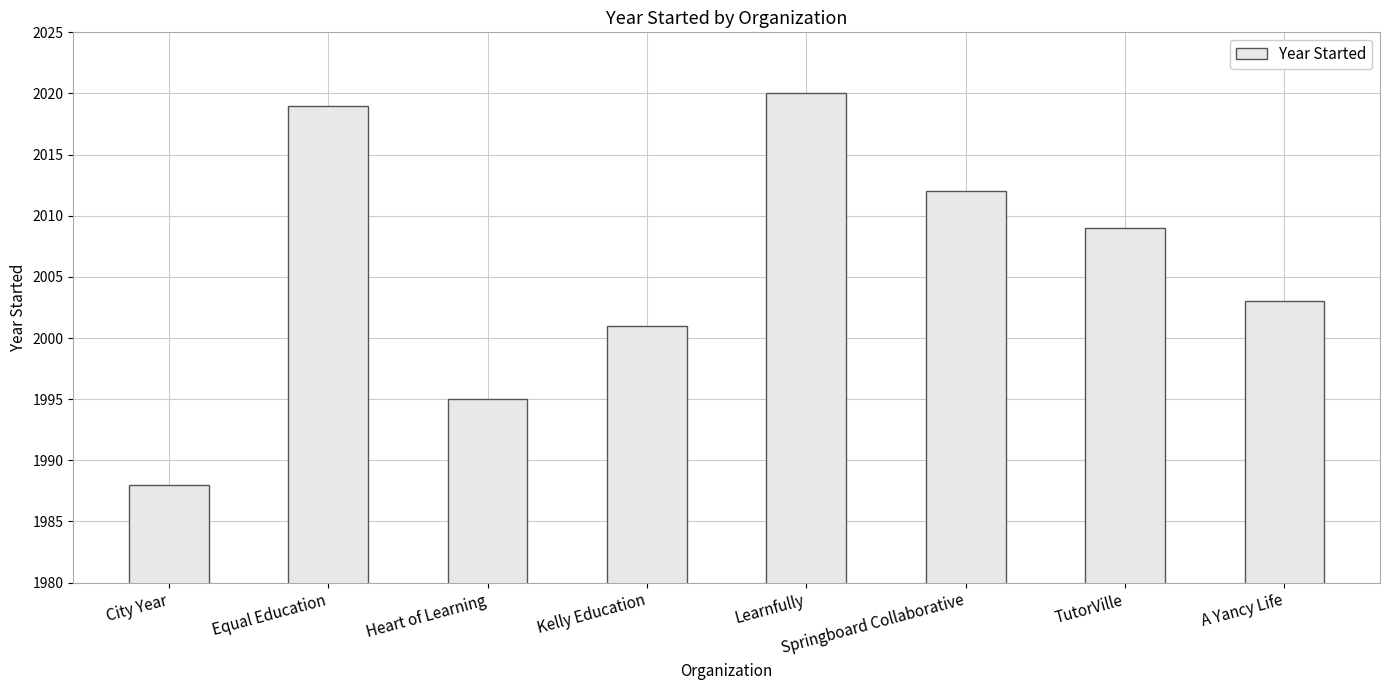

Is it true that the value at Heart of Learning is 1995?

True